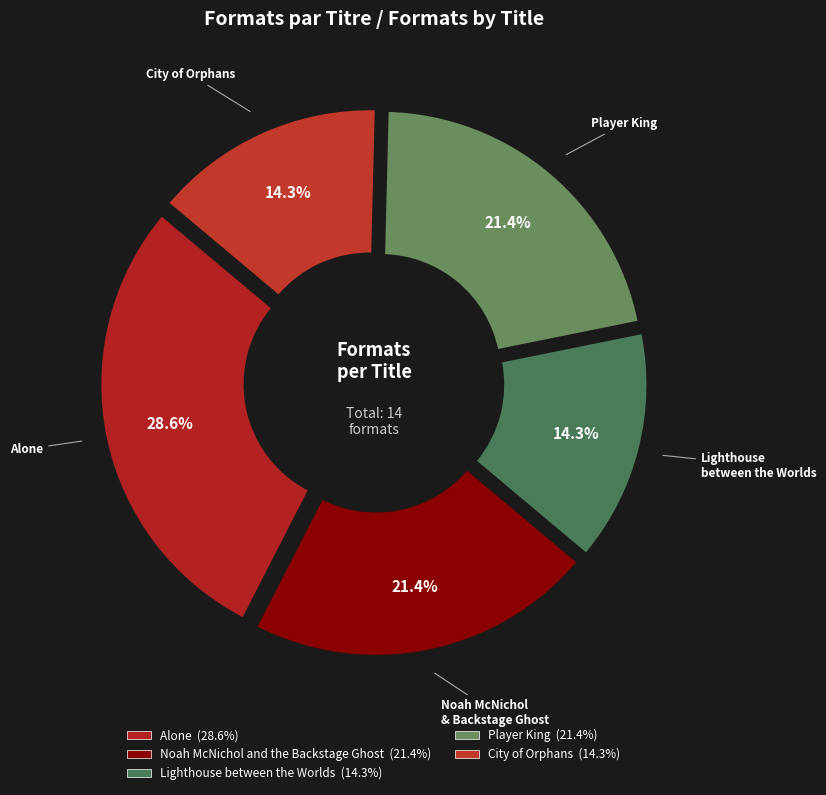

To the nearest percent, what portion does Player King represent?

21%